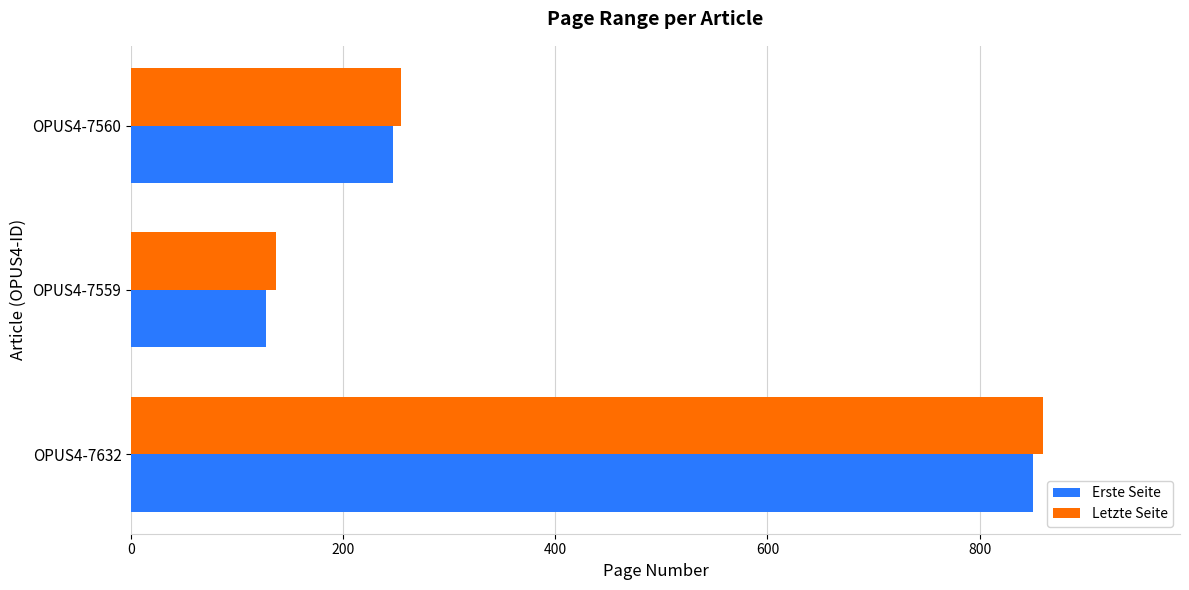

What is the spread (max minus min) of values at OPUS4-7560?

7